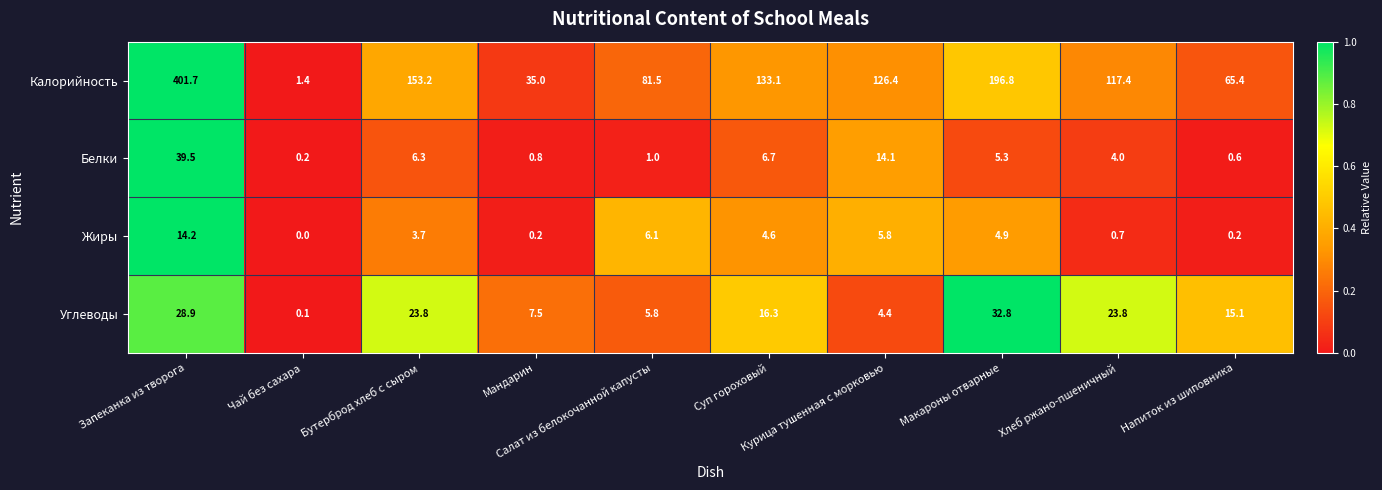

At how many categories does at least one series exceed 0?

10